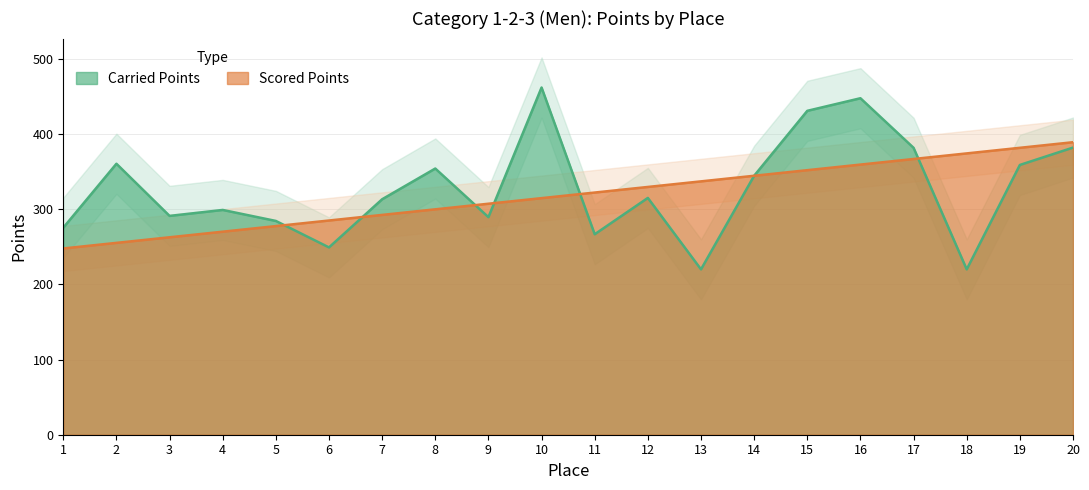

Which series ends up on top after the final intersection of Scored Points and Carried Points?

Scored Points